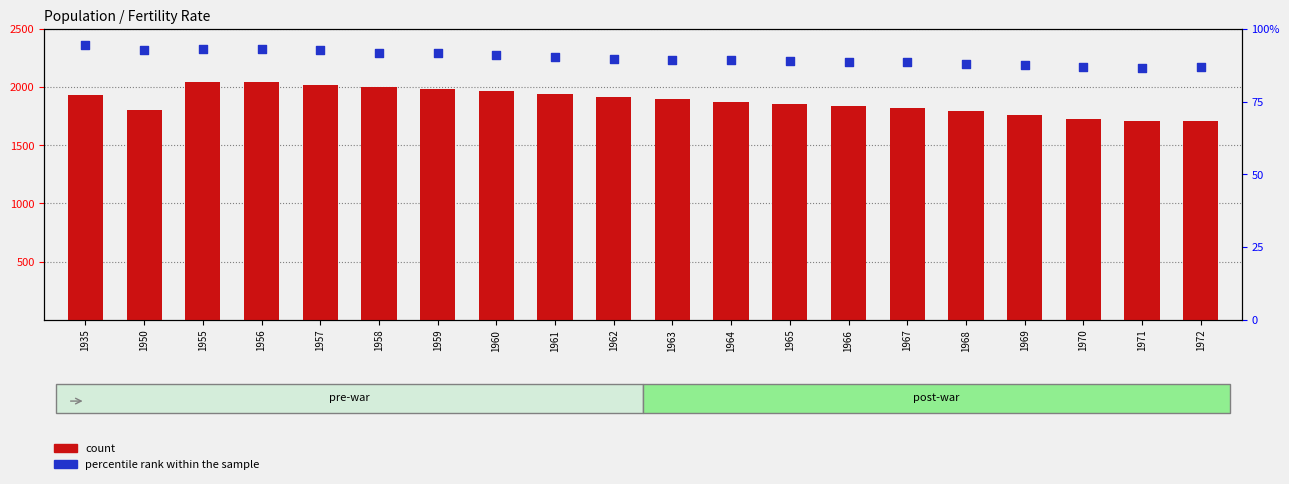

What are all the series names shown in the legend?

count, percentile rank within the sample